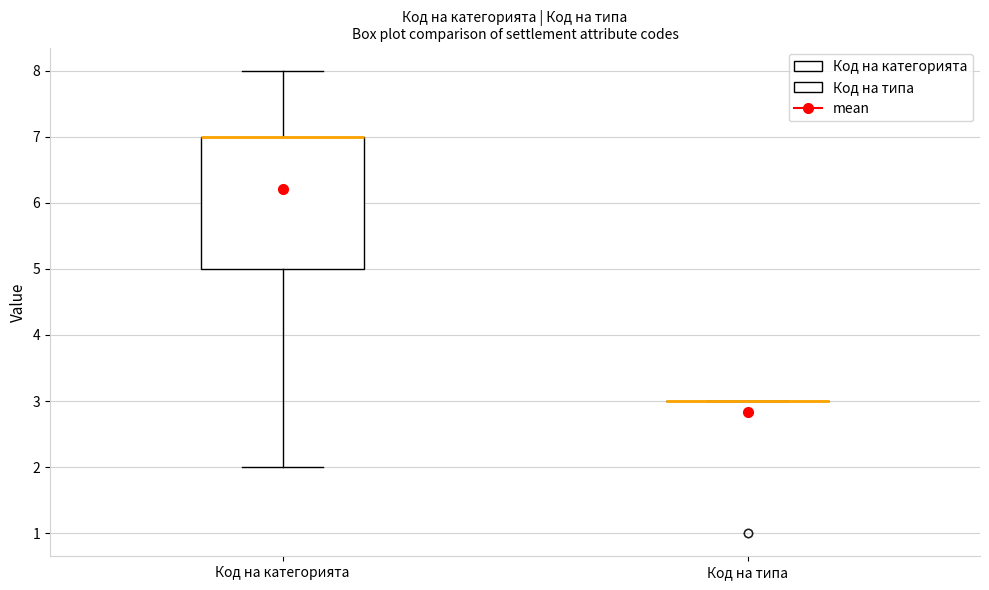

Comparing the boxes themselves (not the whiskers), which one is the tallest?

Код на категорията